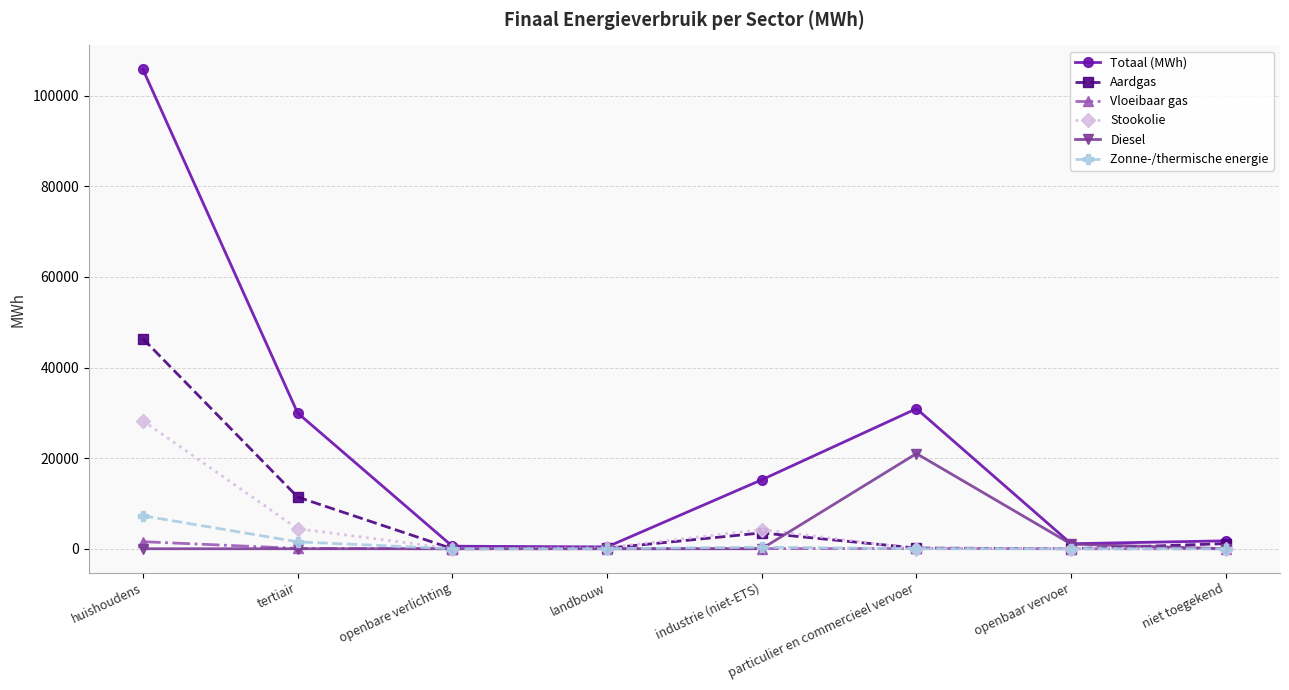

Is it true that Diesel equals 7408.0 at openbare verlichting?

False